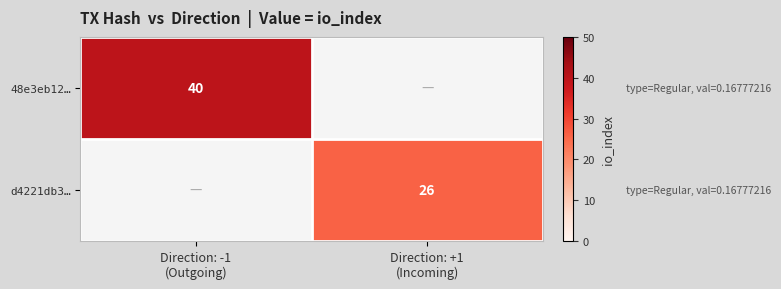

Which has a higher value, Direction: +1
(Incoming) or Direction: -1
(Outgoing)?

Direction: -1
(Outgoing)